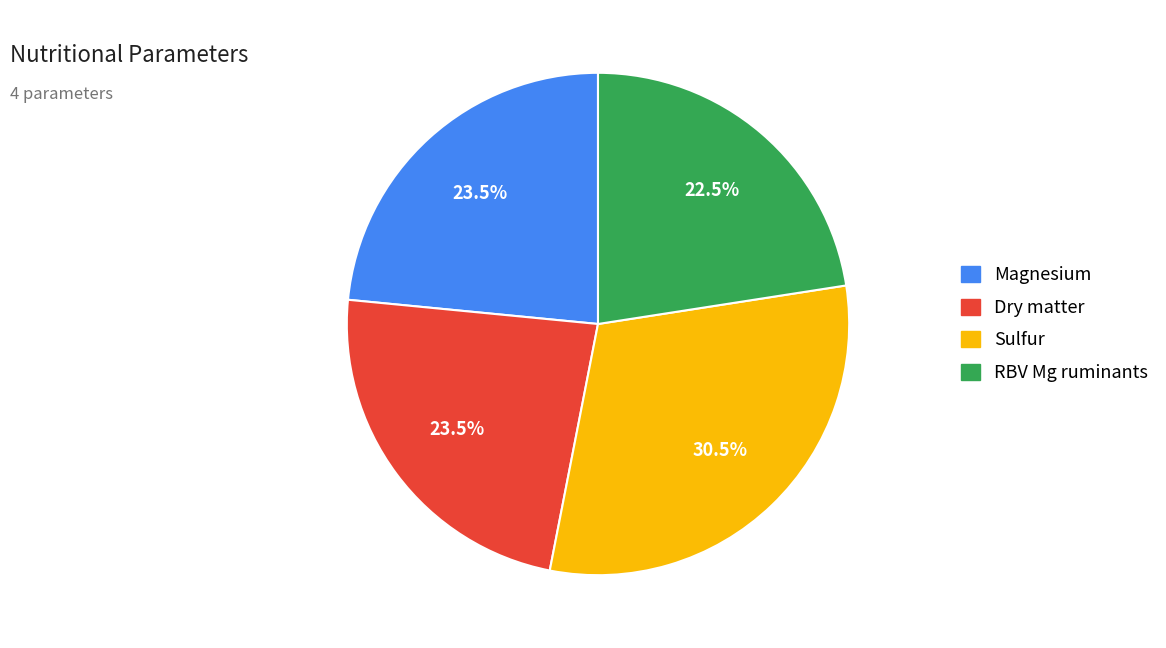

How many segments does this pie chart have?

4